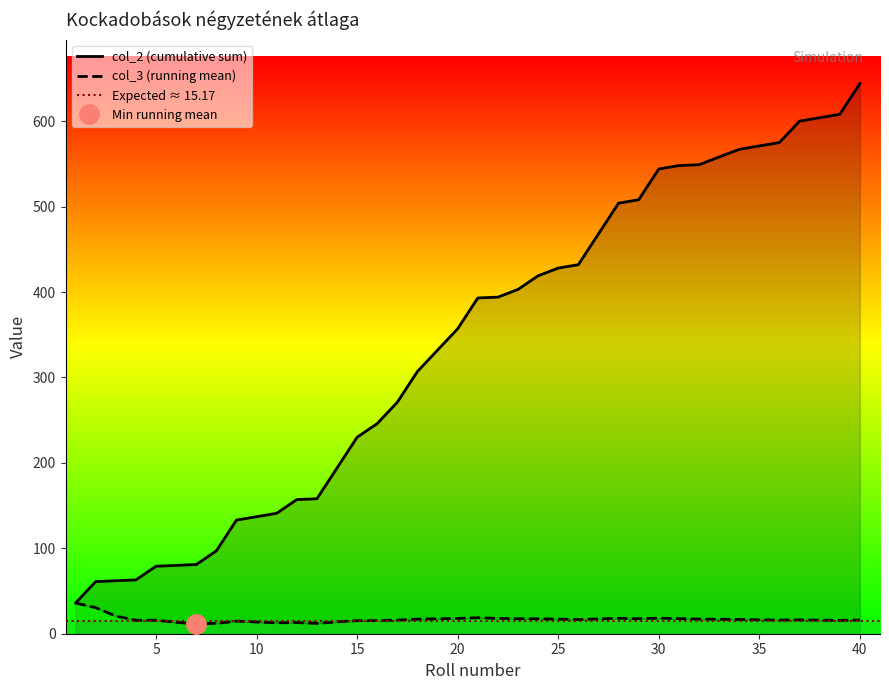

Which label corresponds to the smallest value in the chart?

7